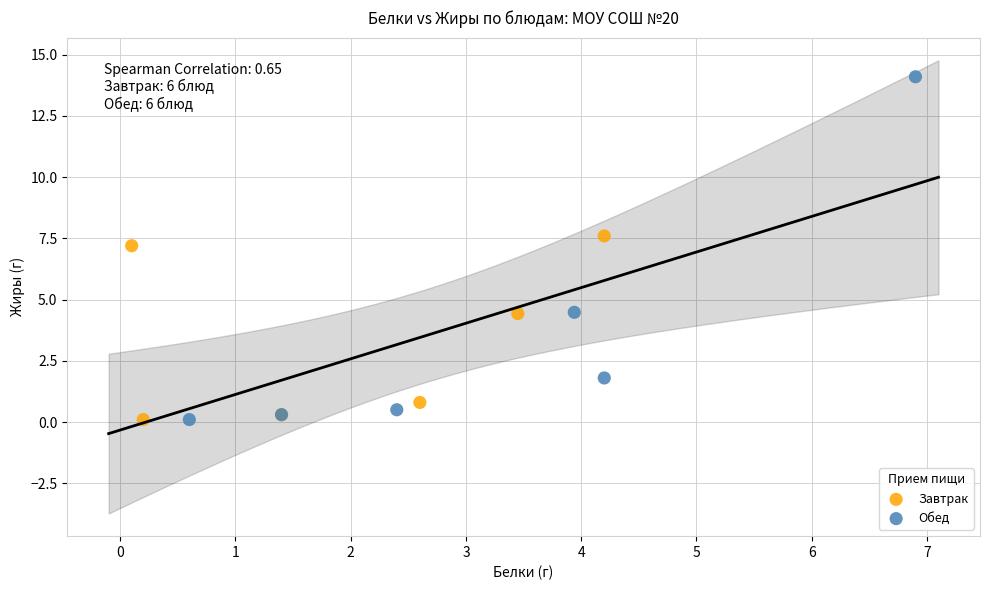

Which series has the widest spread of Y values?

Обед